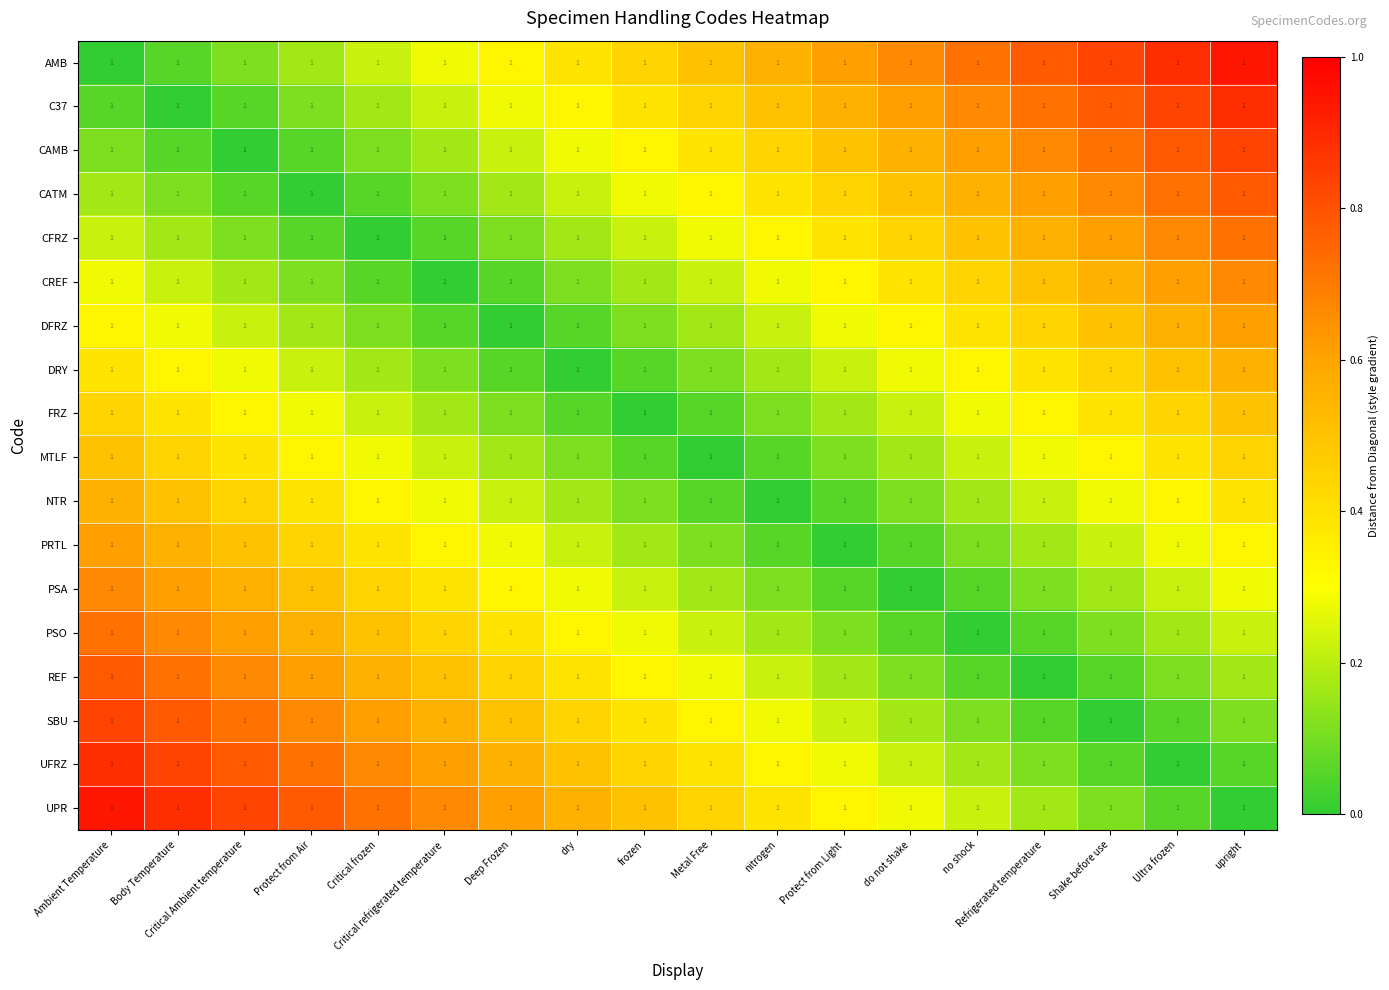

True or false: CREF has a value of 0.2 at Body Temperature.

True